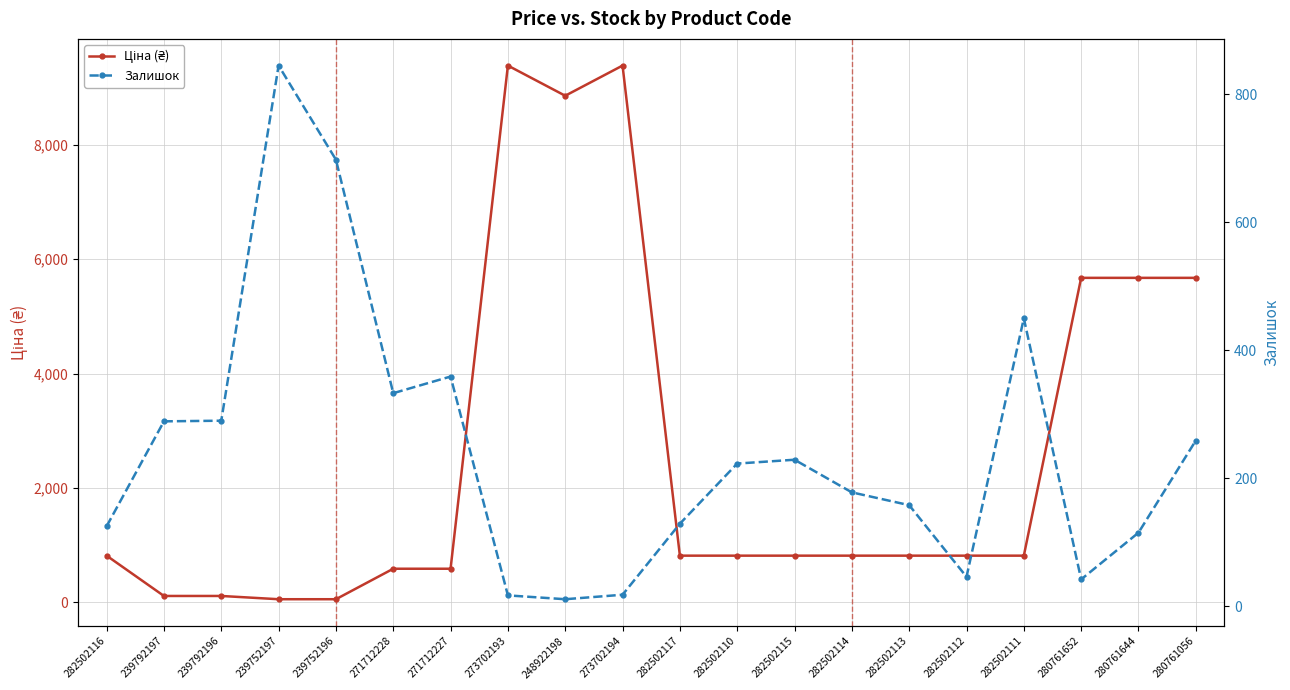

Which series ends up on top after the final intersection of Залишок and Ціна (₴)?

Ціна (₴)